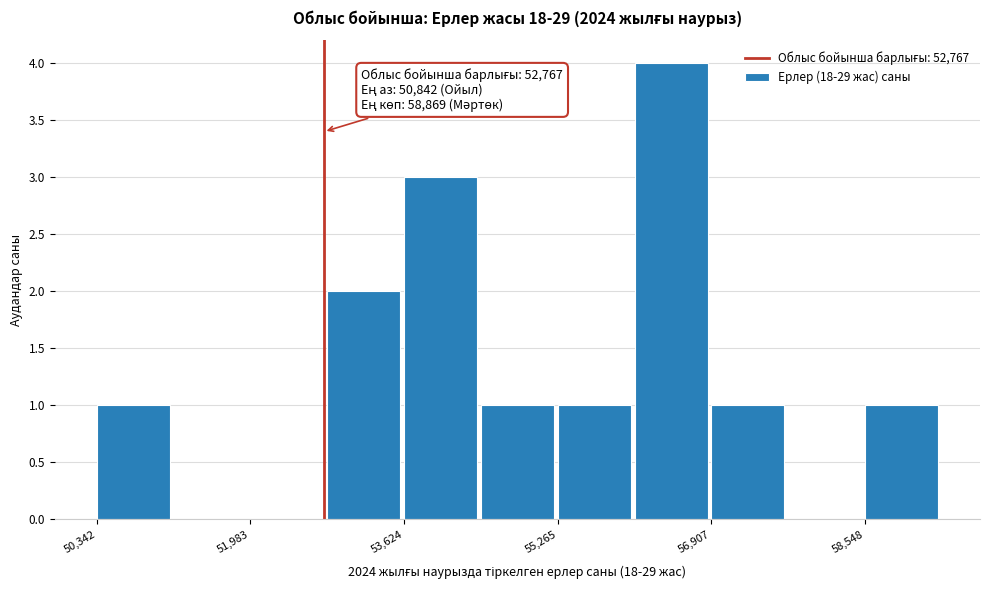

Which range on the x-axis has the tallest bar?

56000 to 57000